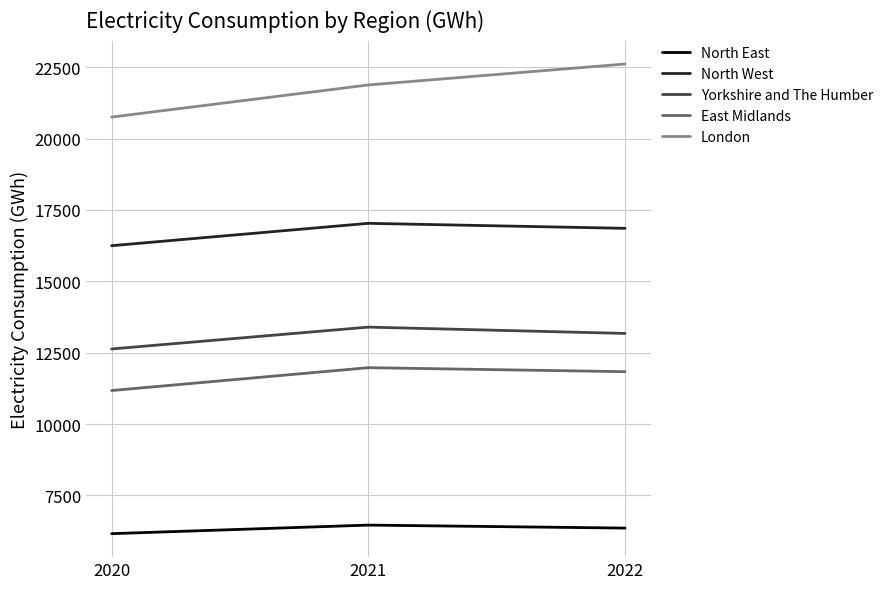

At which label does Yorkshire and The Humber first exceed 13174?

2021